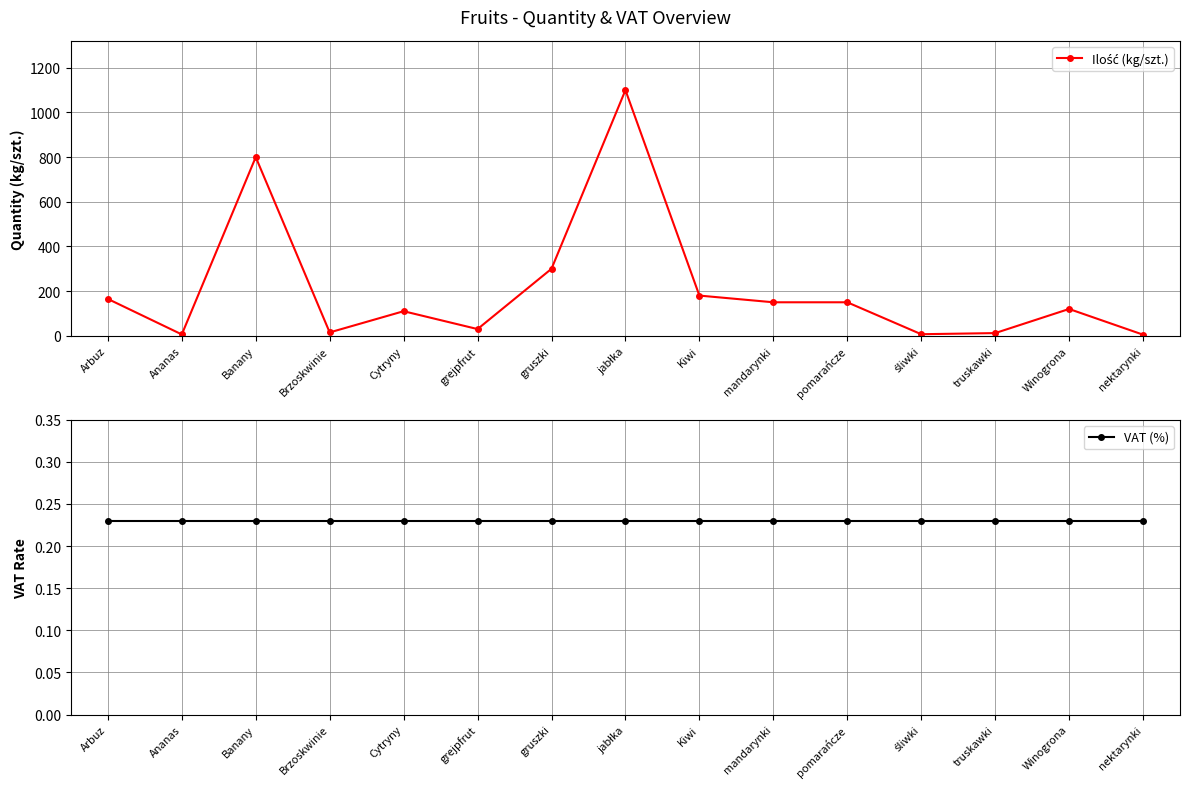

How many data points does each series have?

15